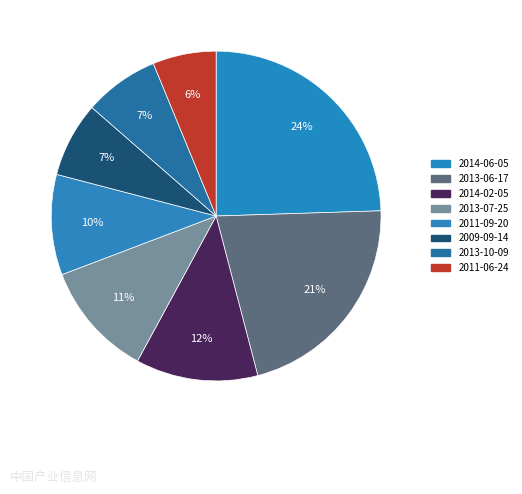

Which category has the biggest portion of the pie?

2014-06-05